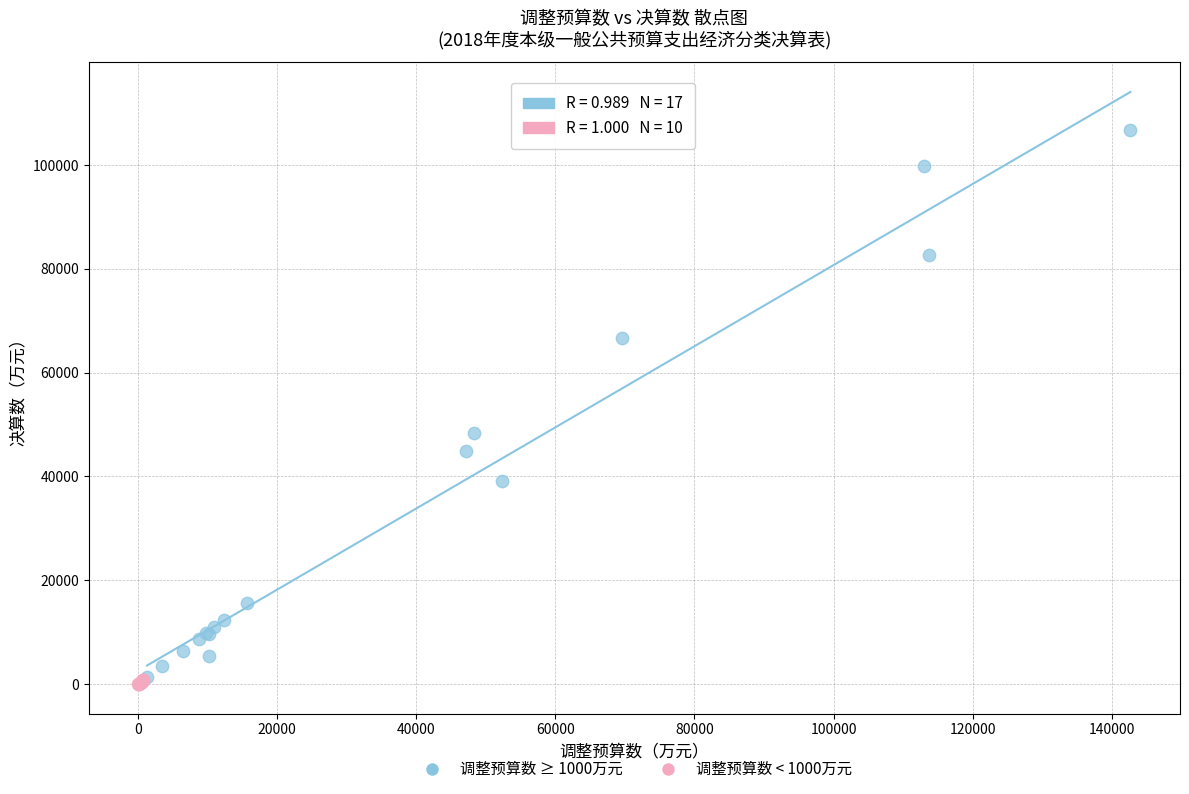

Which series reaches the maximum Y coordinate?

调整预算数 ≥ 1000万元